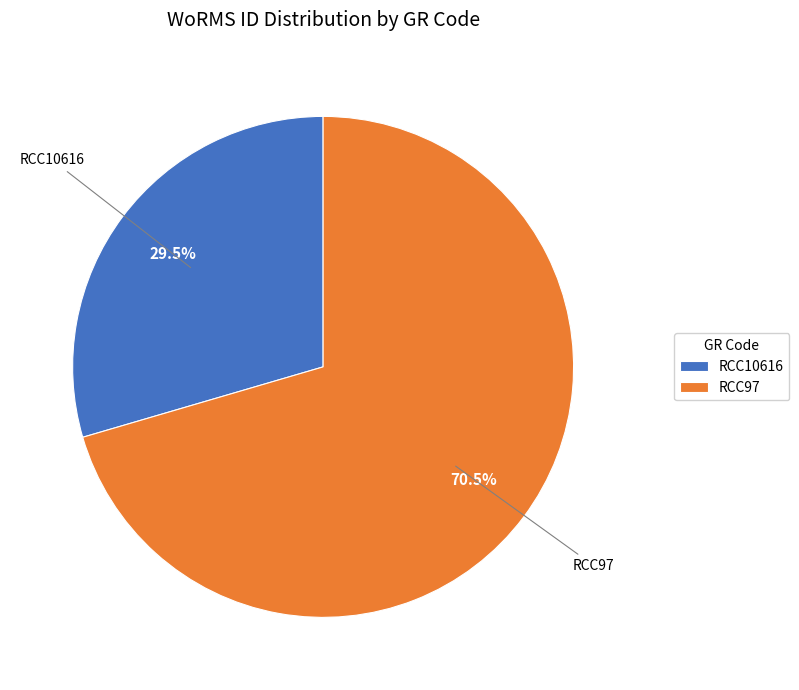

Rank the categories by value from lowest to highest.

RCC10616, RCC97